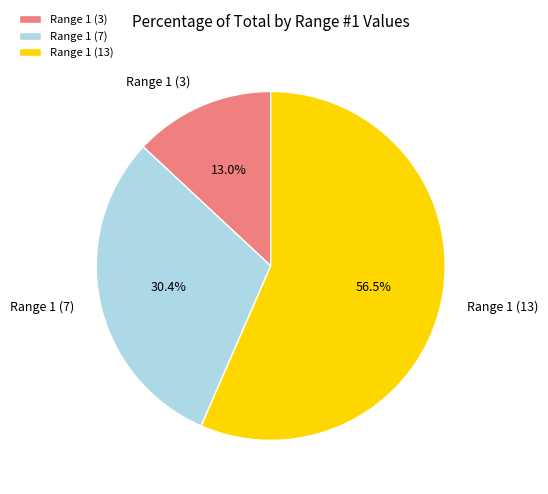

Is there any slice that represents more than half of the pie?

Yes